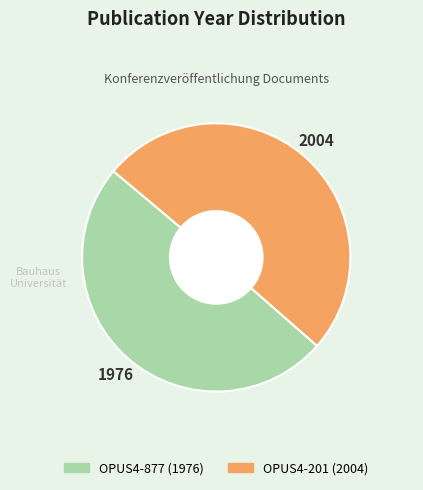

Do OPUS4-201 and OPUS4-877 together represent more than half of the pie?

Yes